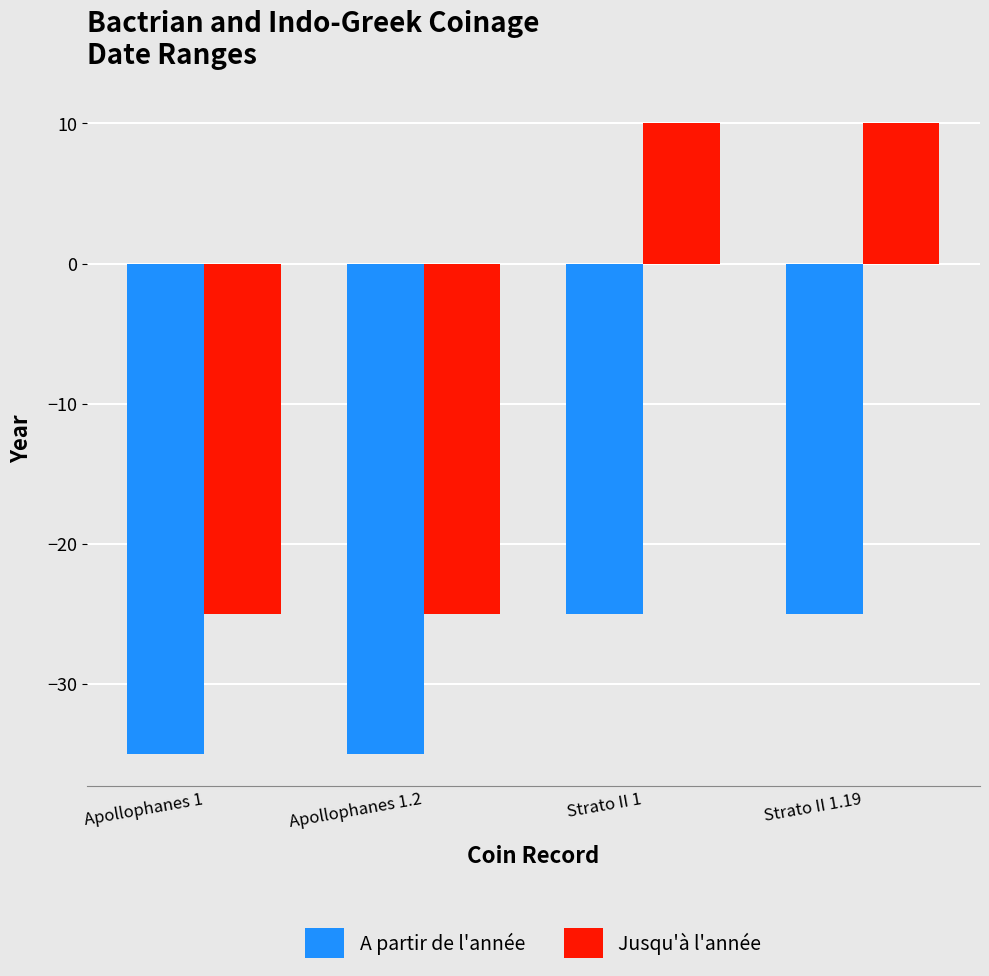

List the series in order of their overall mean, lowest first.

A partir de l'année, Jusqu'à l'année